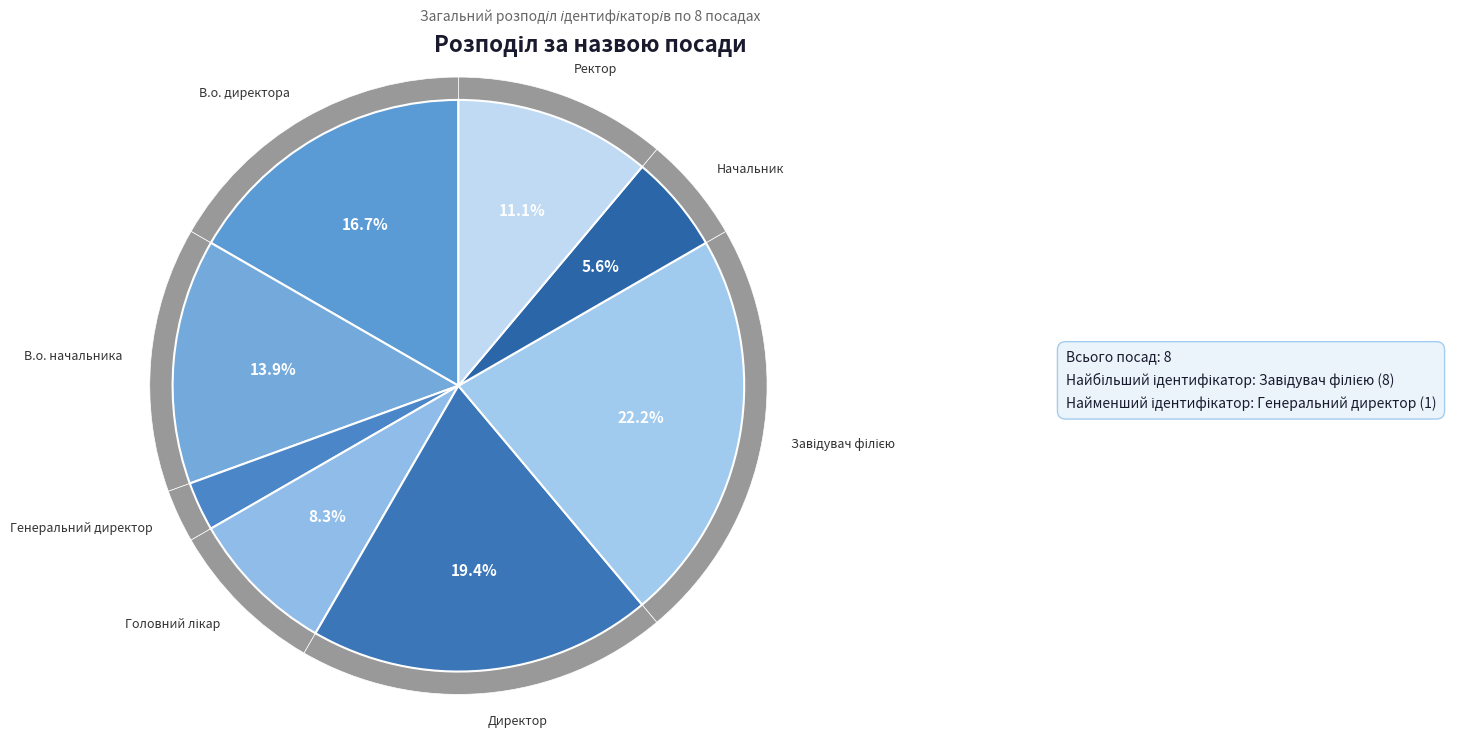

What portion of the pie excludes Генеральний директор?

97.2%